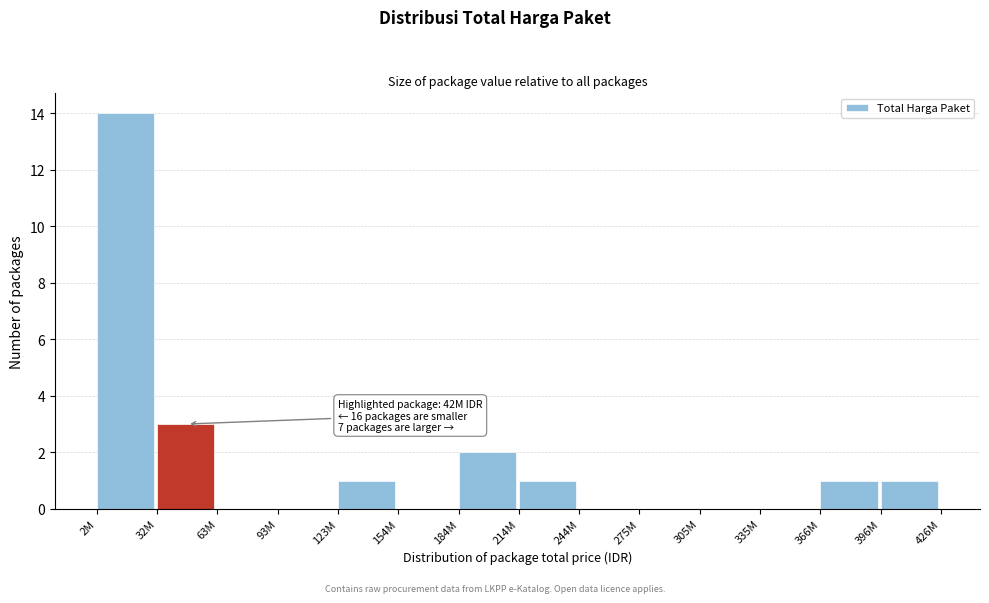

Reading left to right, extract all data points from this chart.

2M=14	32M=3	63M=0	93M=0	123M=1	154M=0	184M=2	214M=1	244M=0	275M=0	305M=0	335M=0	366M=1	396M=1